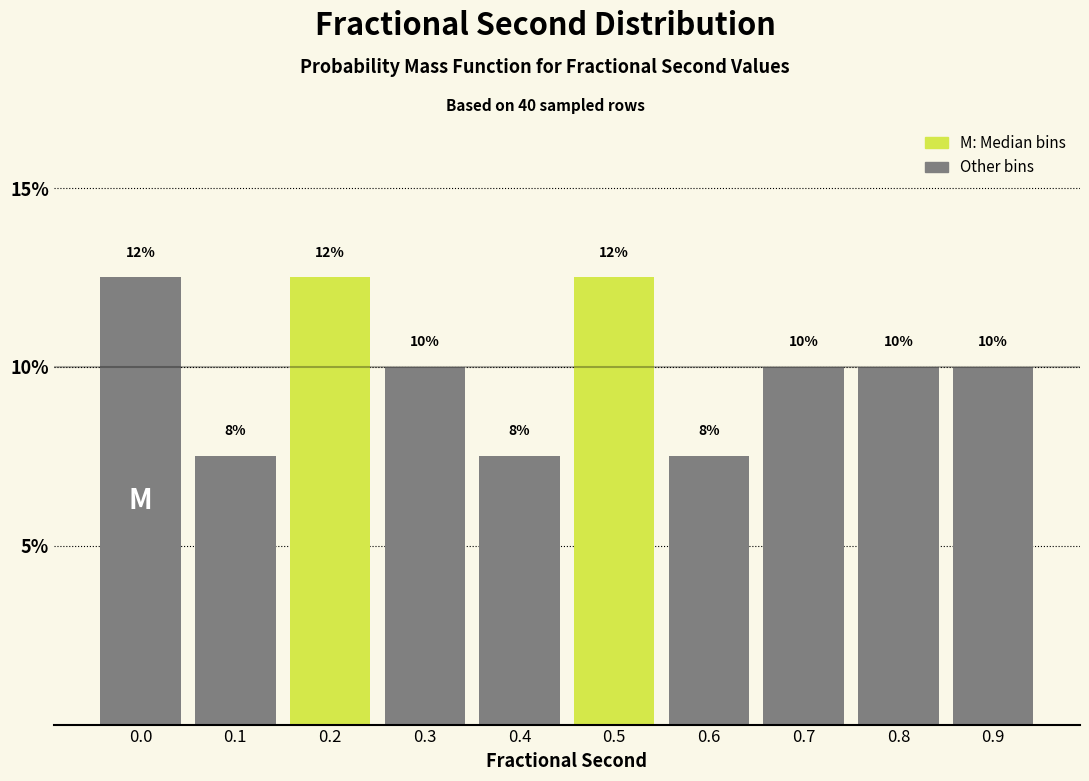

Does the chart contain any negative values?

No